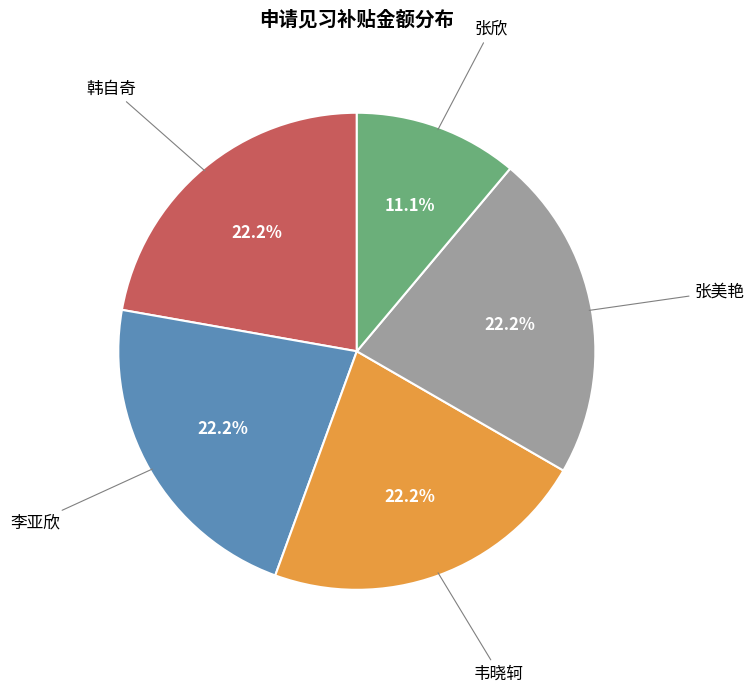

Is there any slice that represents more than half of the pie?

No